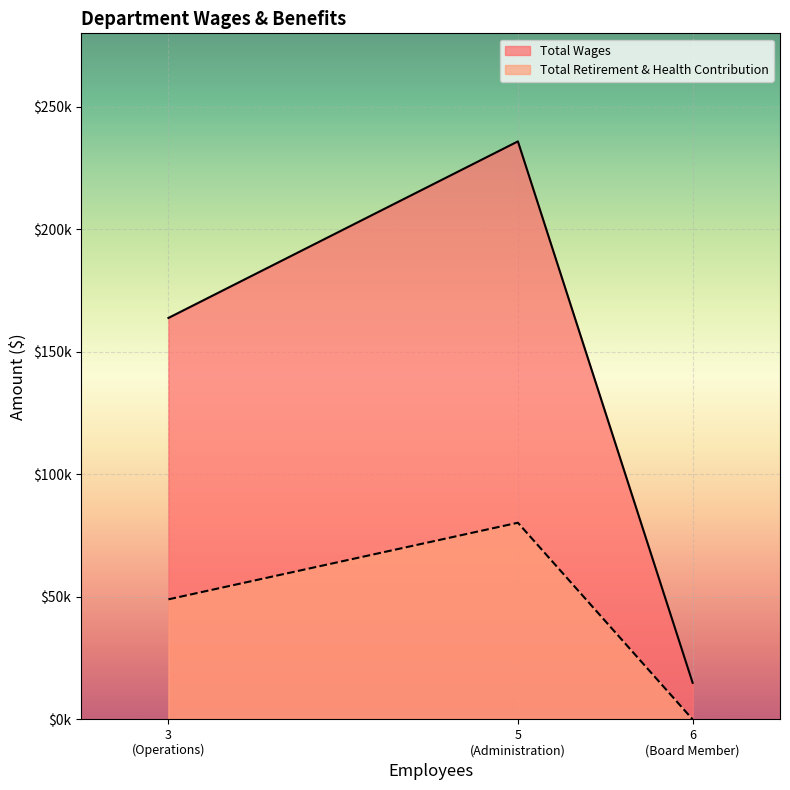

What are all the series names shown in the legend?

Total Wages, Total Retirement & Health Contribution